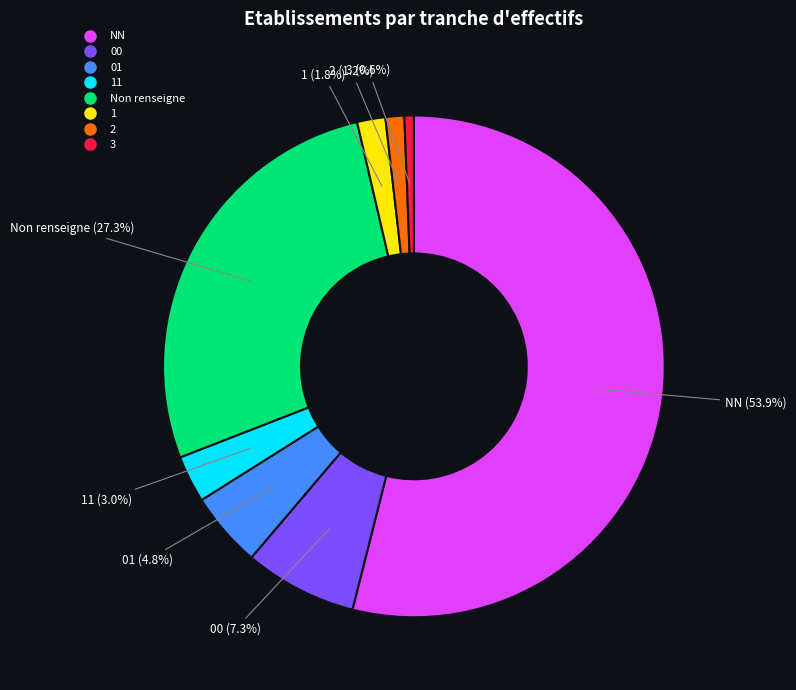

Is there a majority slice in this chart?

Yes